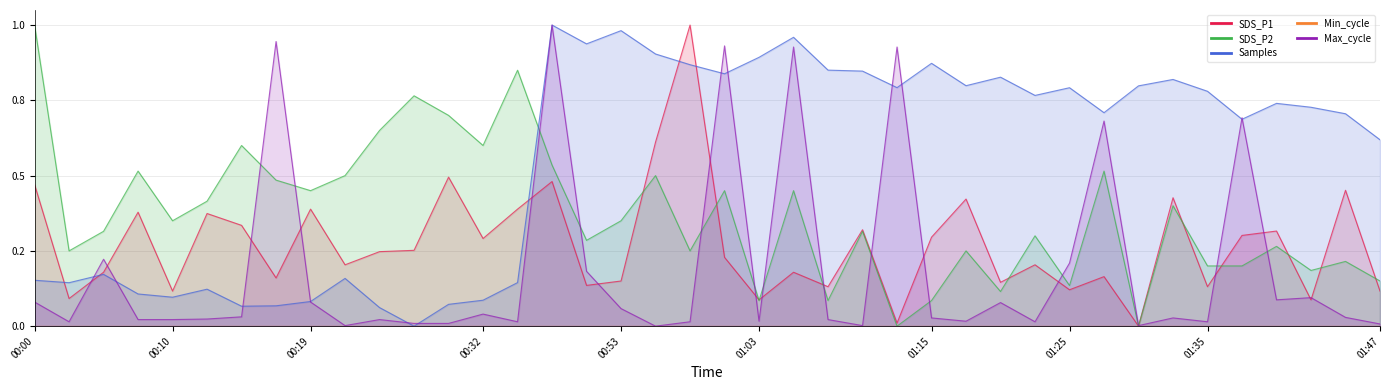

What is the sum of all SDS_P2 values?

14.8